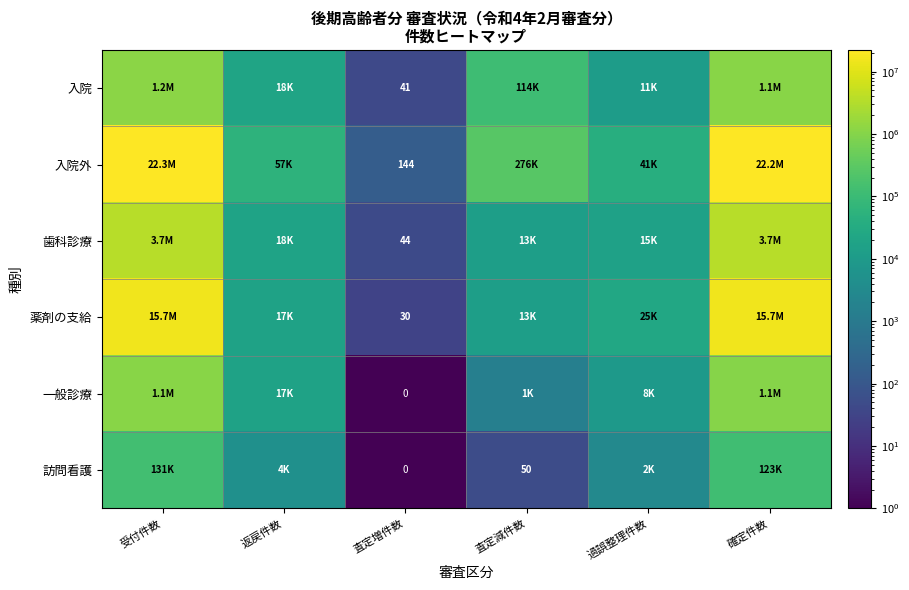

The value of 入院 at 査定増件数 is 70. True or false?

False